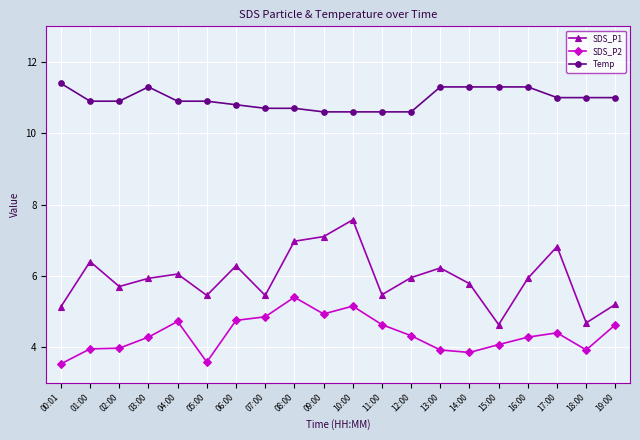

True or false: SDS_P2 and Temp intersect in this chart.

False